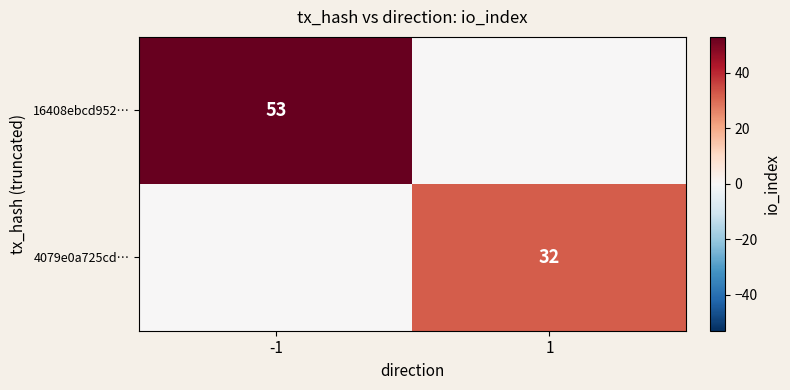

Is the value of 16408ebcd952… at -1 greater than the value of 4079e0a725cd… at 1?

Yes